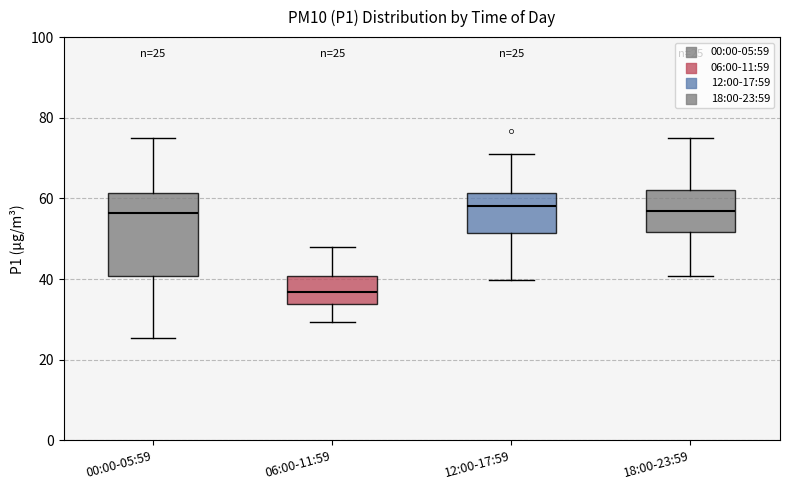

Which box is the tallest, from its lower edge to its upper edge?

00:00-05:59